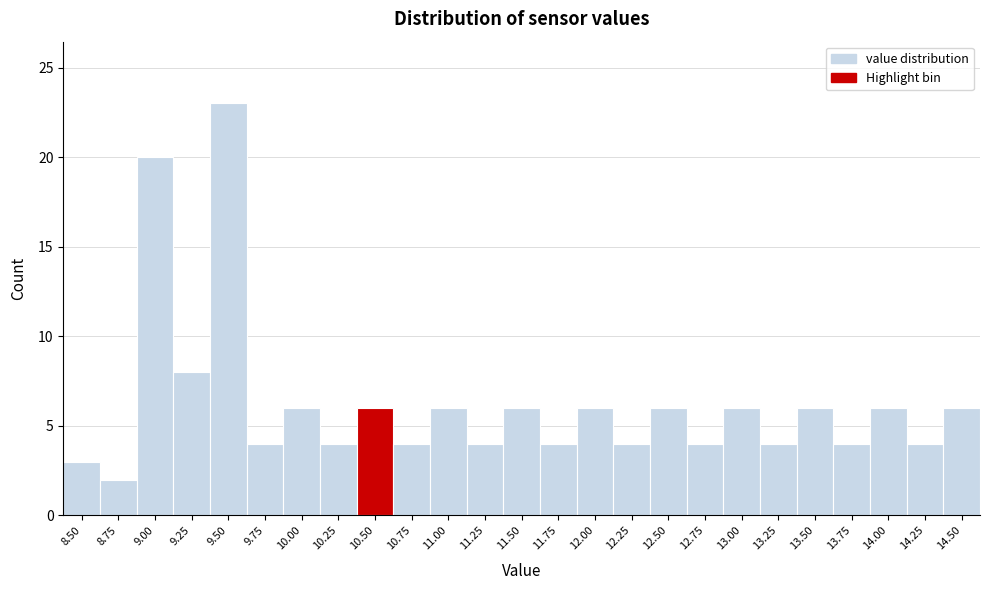

Reading right to left, what are all the values shown in this chart?

6	4	6	4	6	4	6	4	6	4	6	4	6	4	6	4	6	4	6	4	23	8	20	2	3